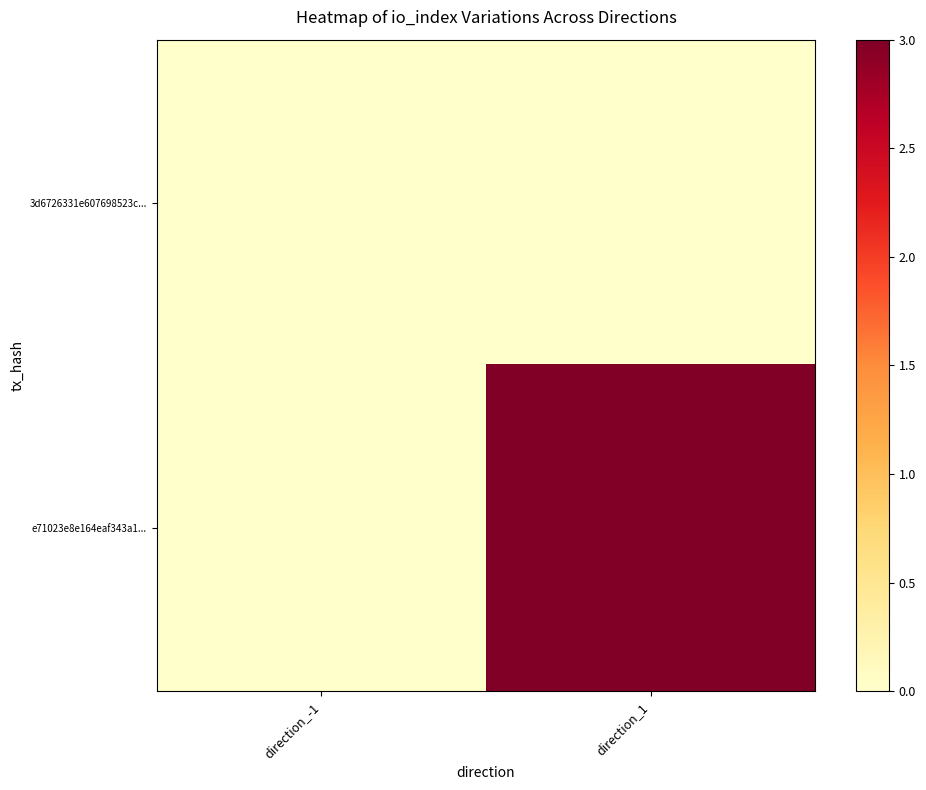

Rank the series at direction_1 from lowest to highest value.

3d6726331e607698523c..., e71023e8e164eaf343a1...